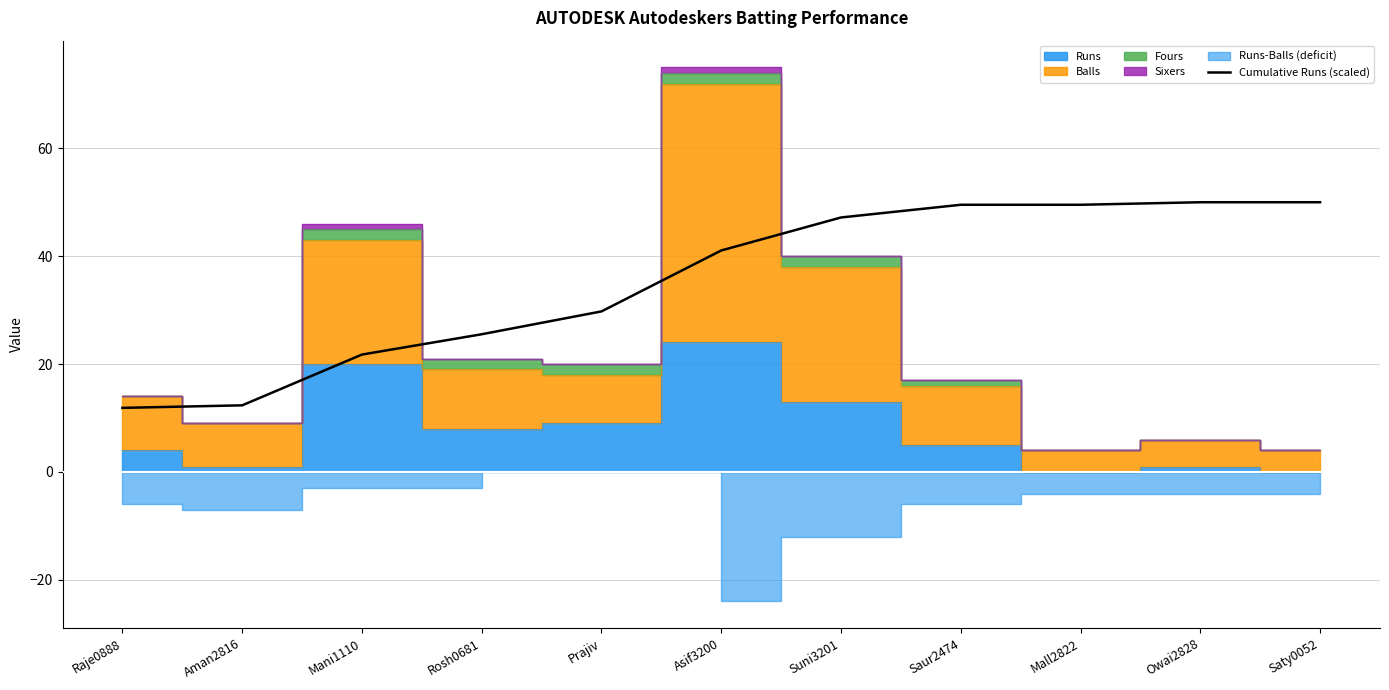

What is the sum of all values?

388.6